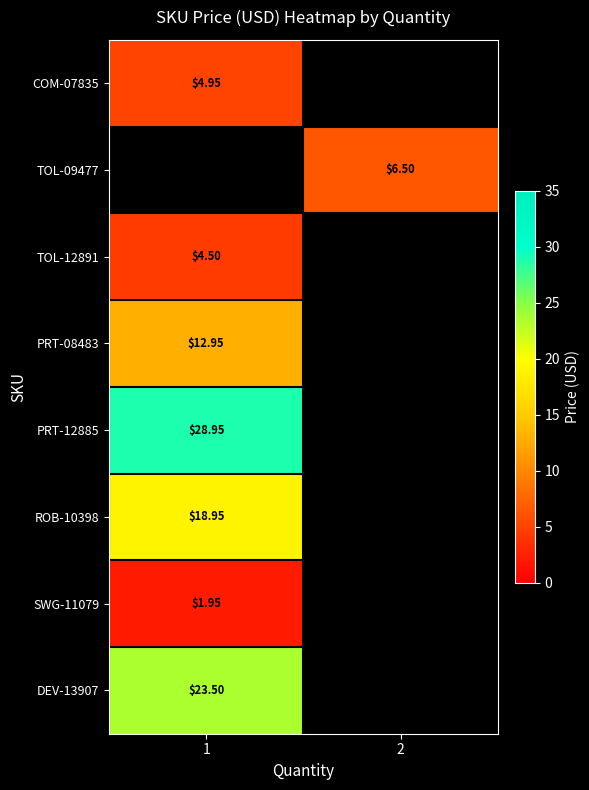

At which label is row_5 closest to 18?

1